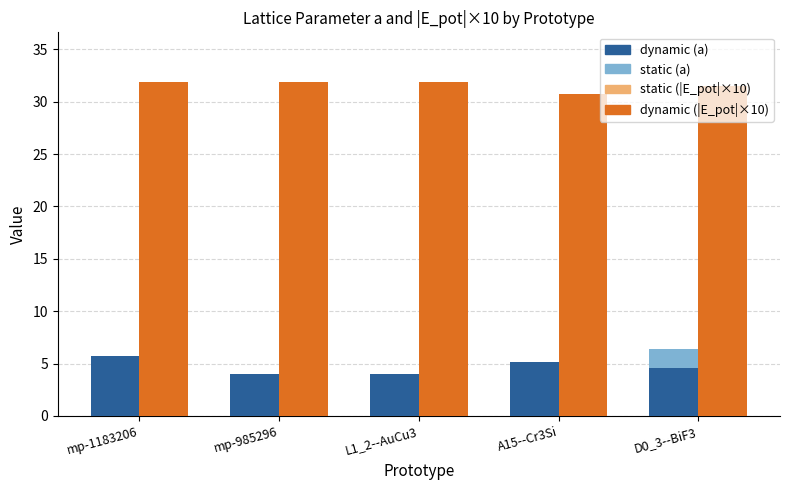

What is the total value across all series at D0_3--BiF3?

74.0